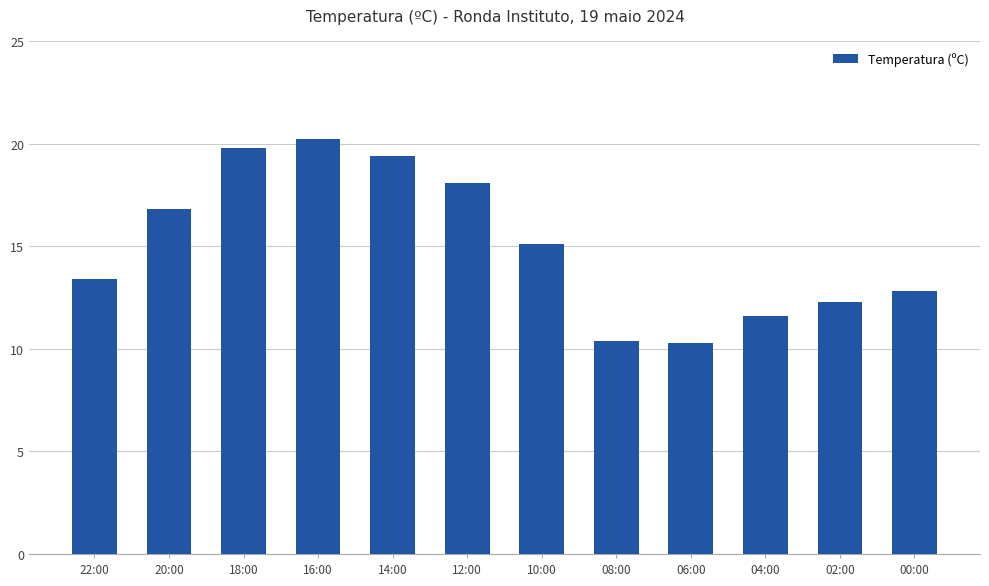

What is the minimum value shown in the chart?

10.3